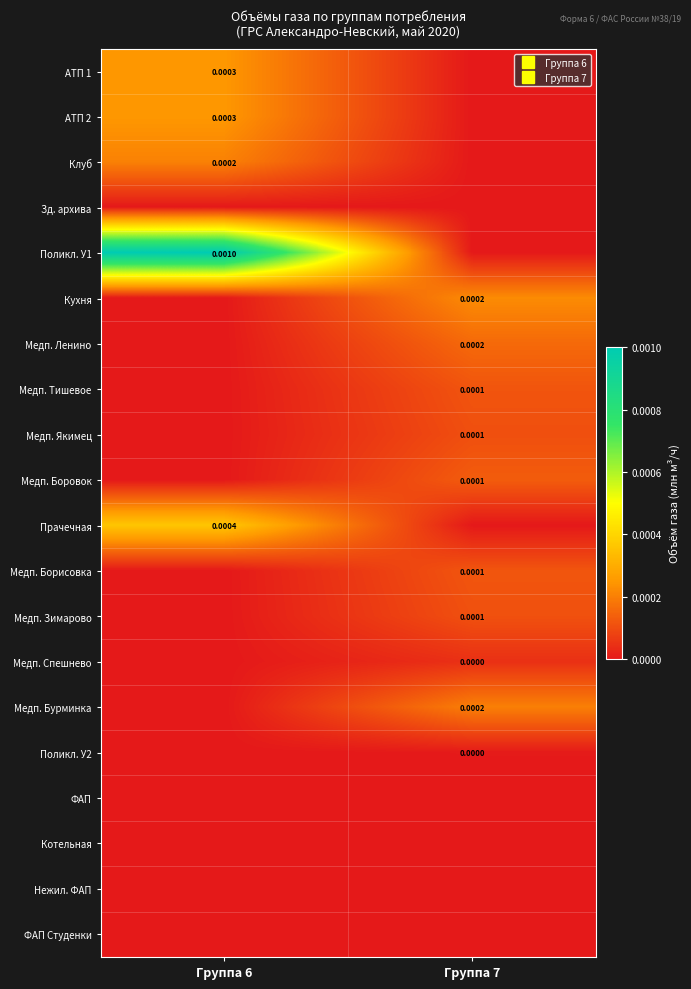

How many values in the Медп. Бурминка series exceed 0?

1